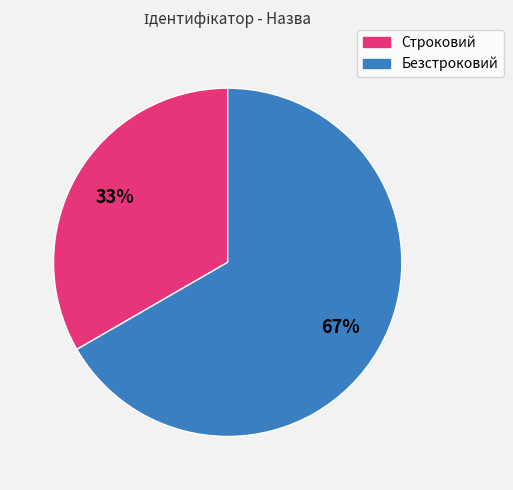

Does any single category account for the majority?

Yes